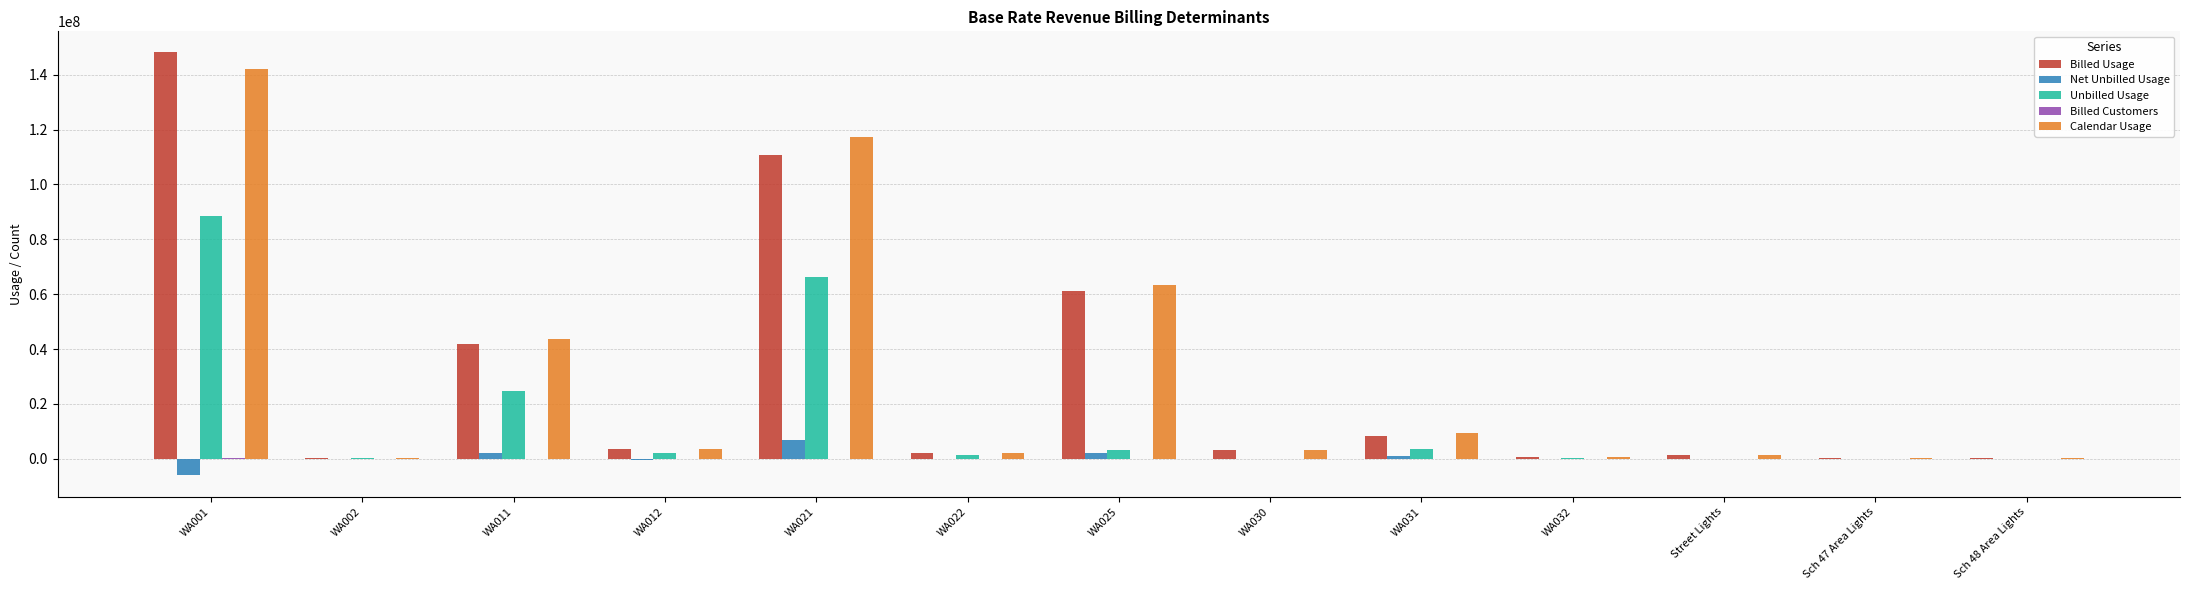

What is the sum of the Net Unbilled Usage values at WA001 and WA021?

793374